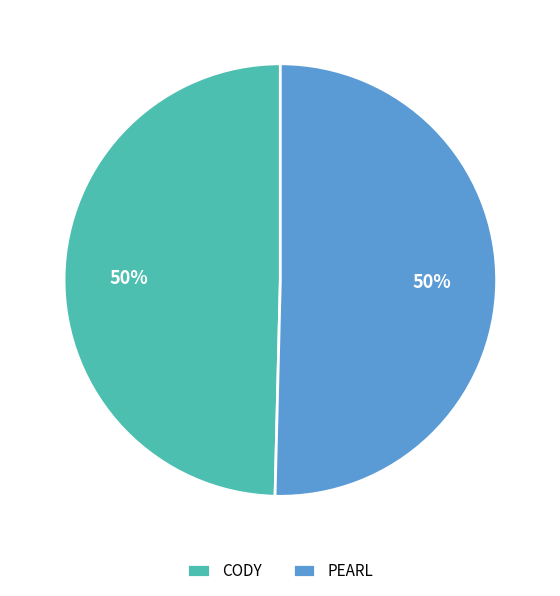

What is the ratio of the value at CODY to the value at PEARL?

1.0